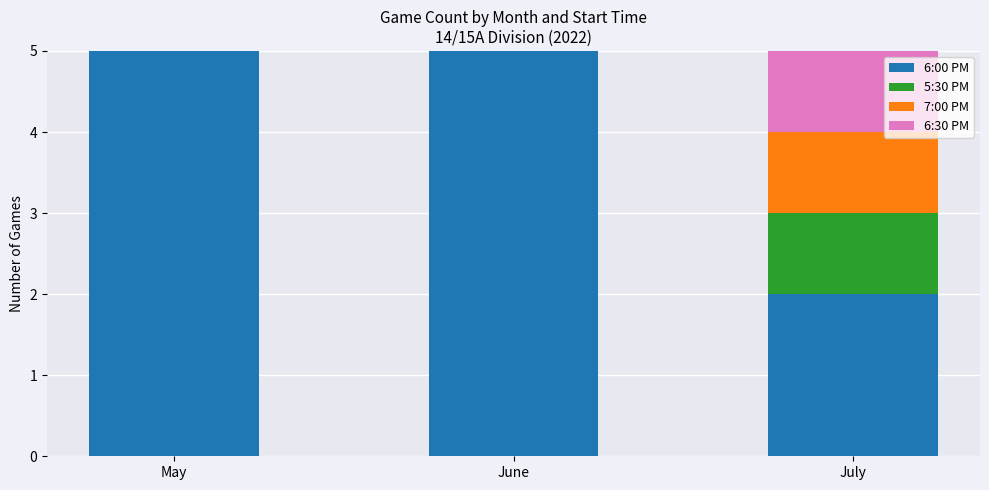

Reading right to left, what are the values for 6:00 PM?

July=2	June=5	May=5